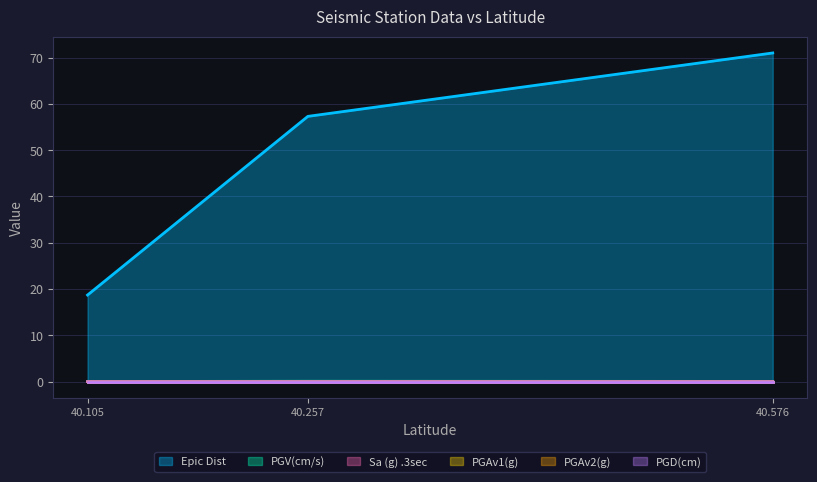

At which label is Epic Dist closest to 44?

40.257